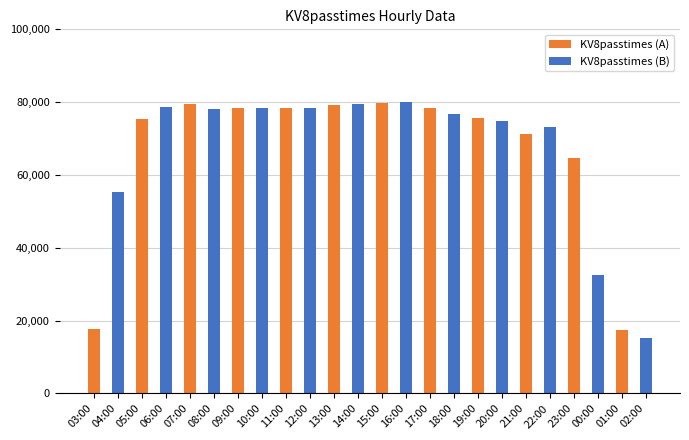

At which label does the data first exceed 78233?

06:00